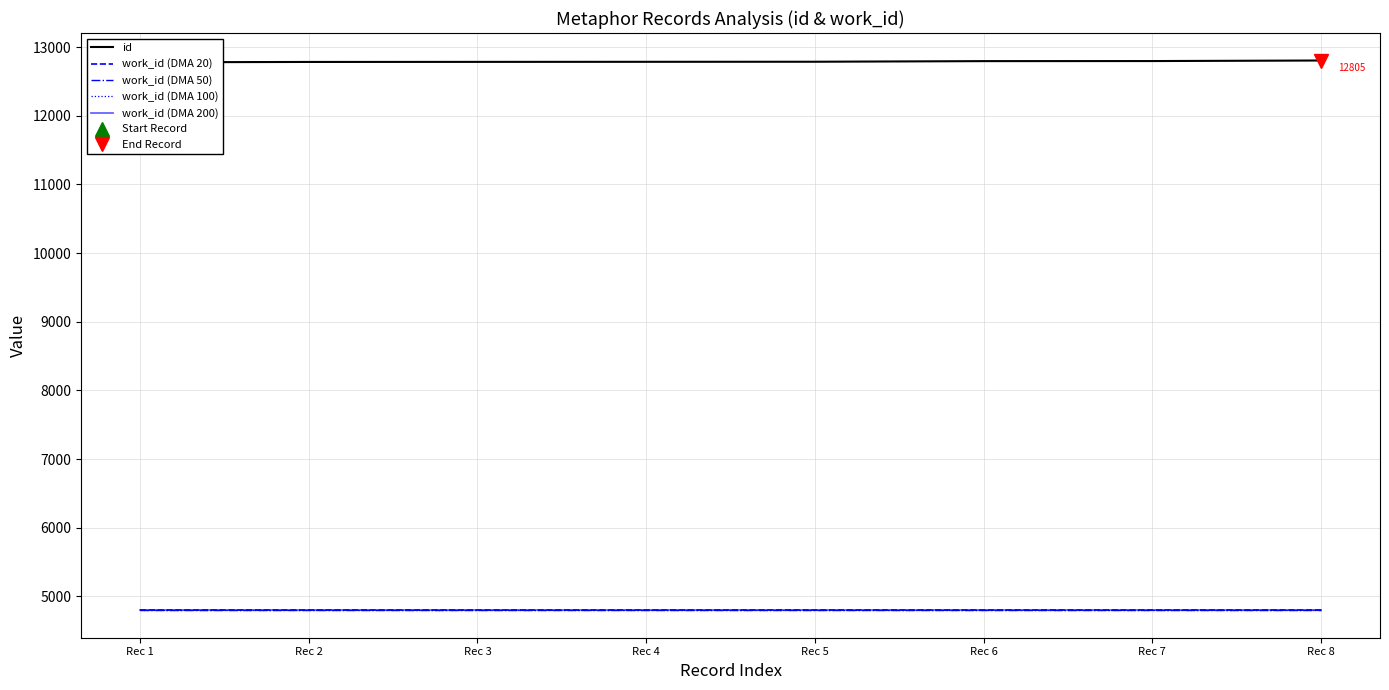

Where is work_id (DMA 50) nearest to the value 4801?

Rec 1